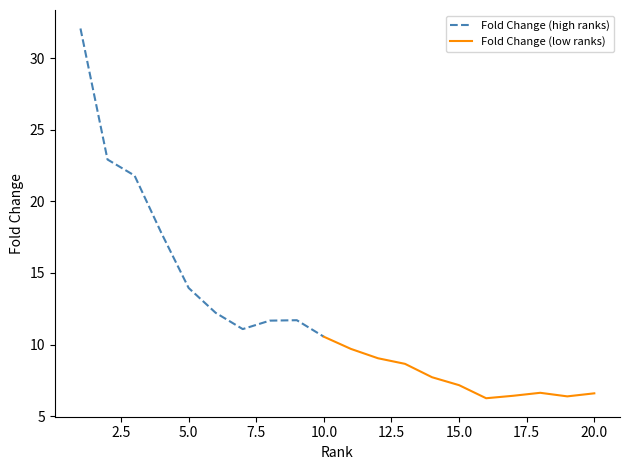

What is the highest value of the Fold Change series?

32.1